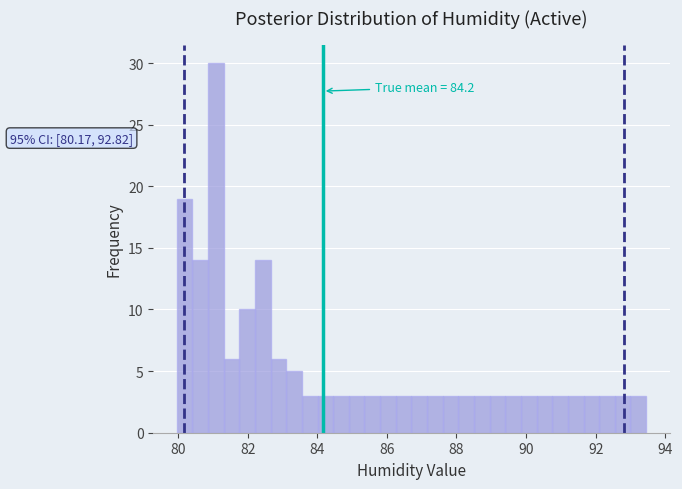

Around what value on the x-axis is the tallest bar? Give the approximate position of its centre, as read against the axis.

81.0